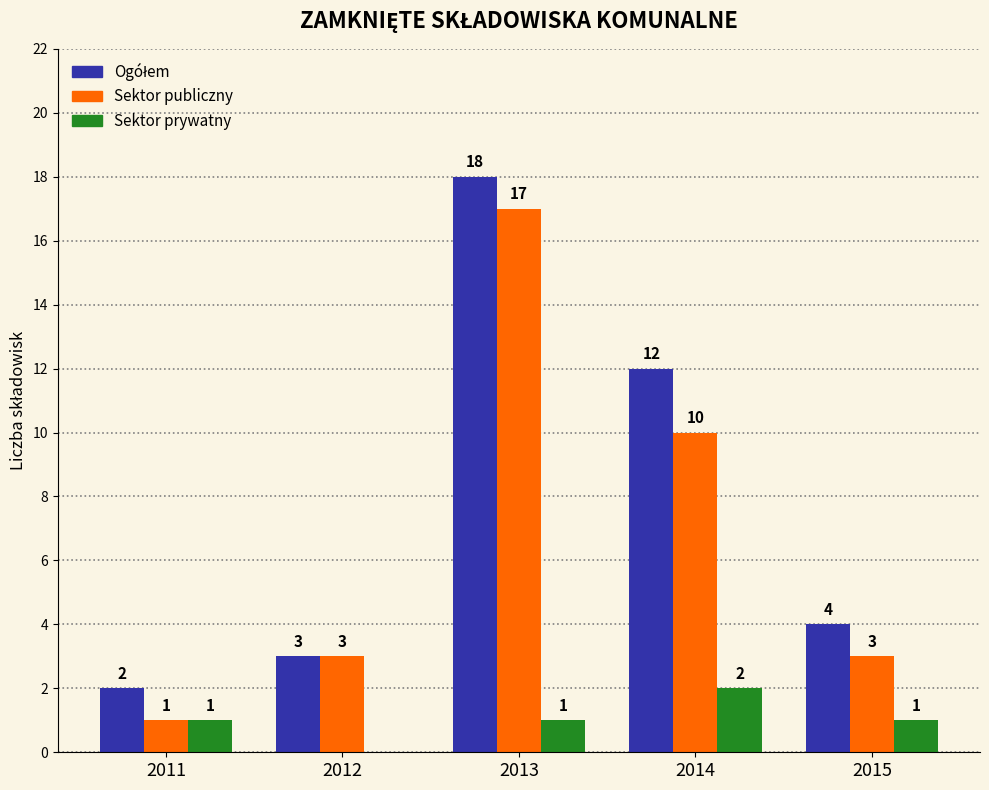

What is the total value across all series at 2014?

24